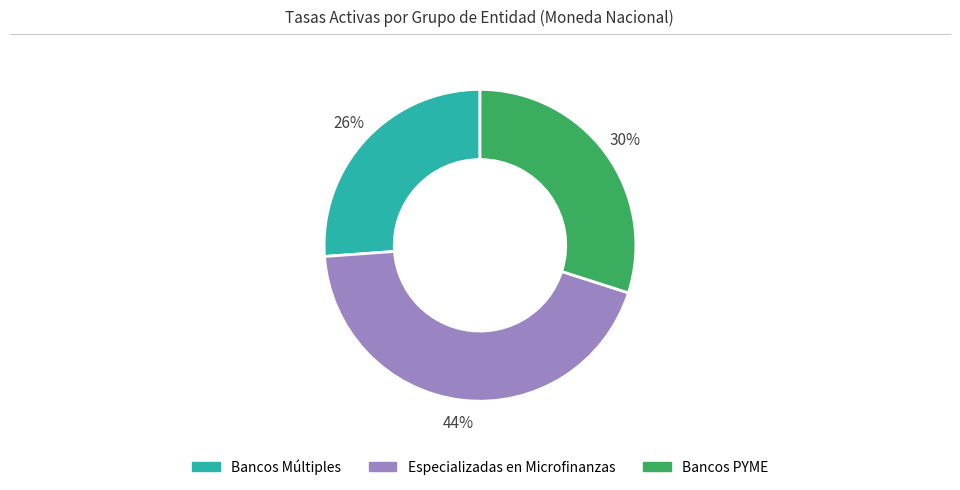

To the nearest percent, what is the average slice percentage?

33%